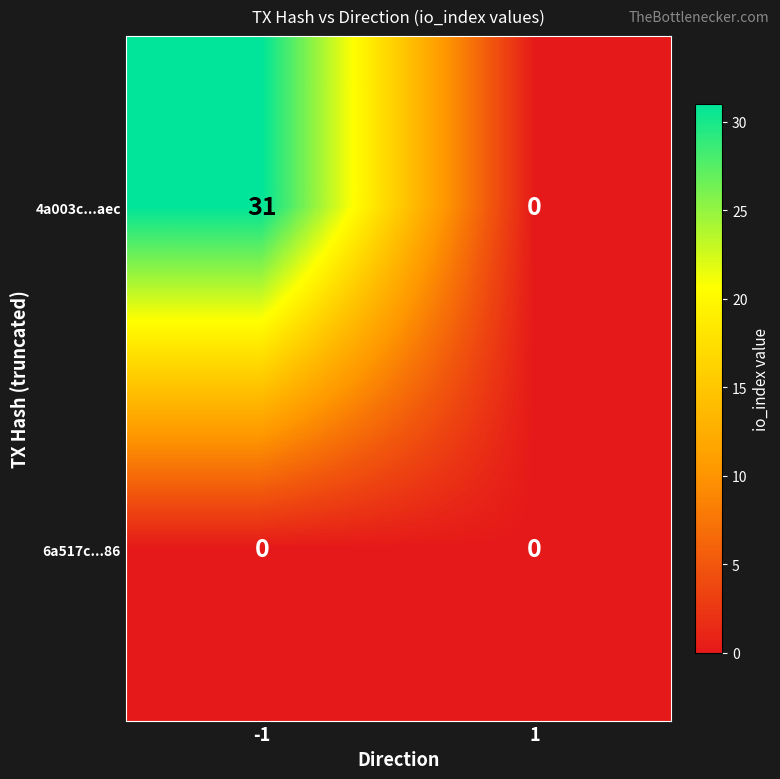

Which series has the largest range (max minus min)?

4a003c...aec